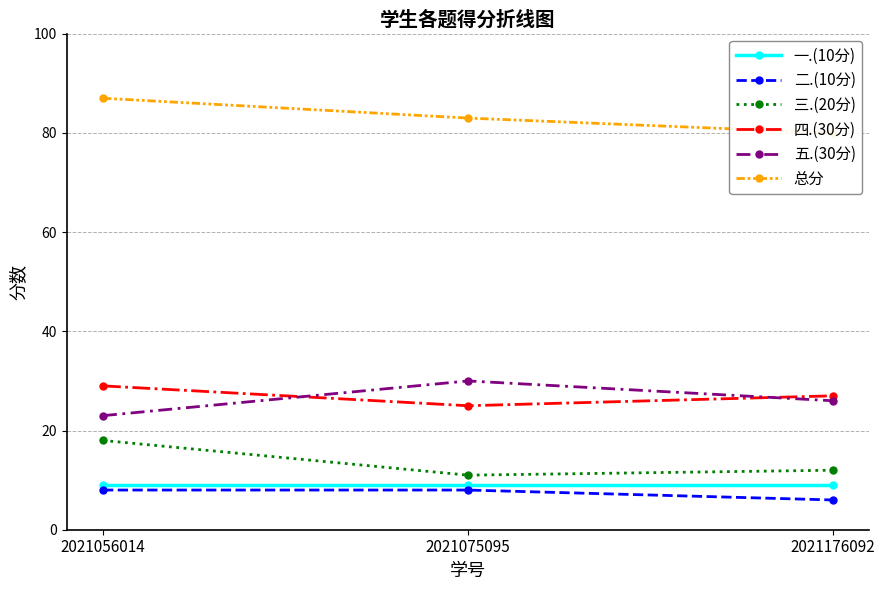

What is the highest value of the 三.(20分) series?

18